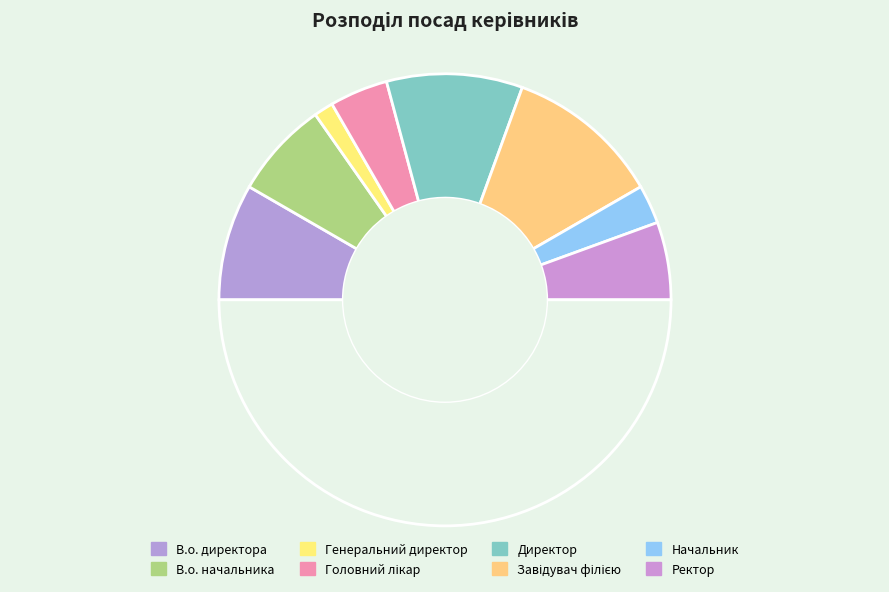

How many segments does this pie chart have?

9